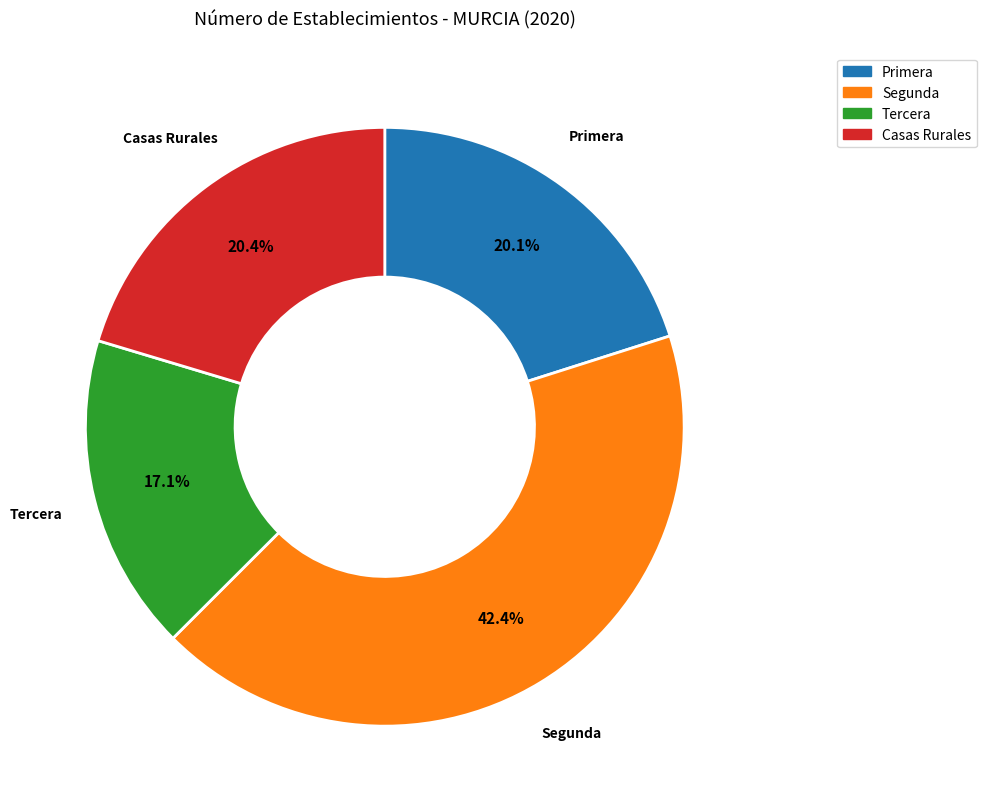

Is there any slice that represents more than half of the pie?

No